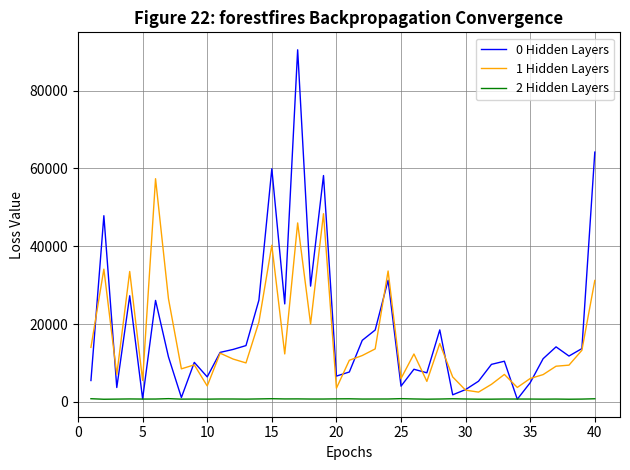

Which series has the widest spread of values?

0 Hidden Layers